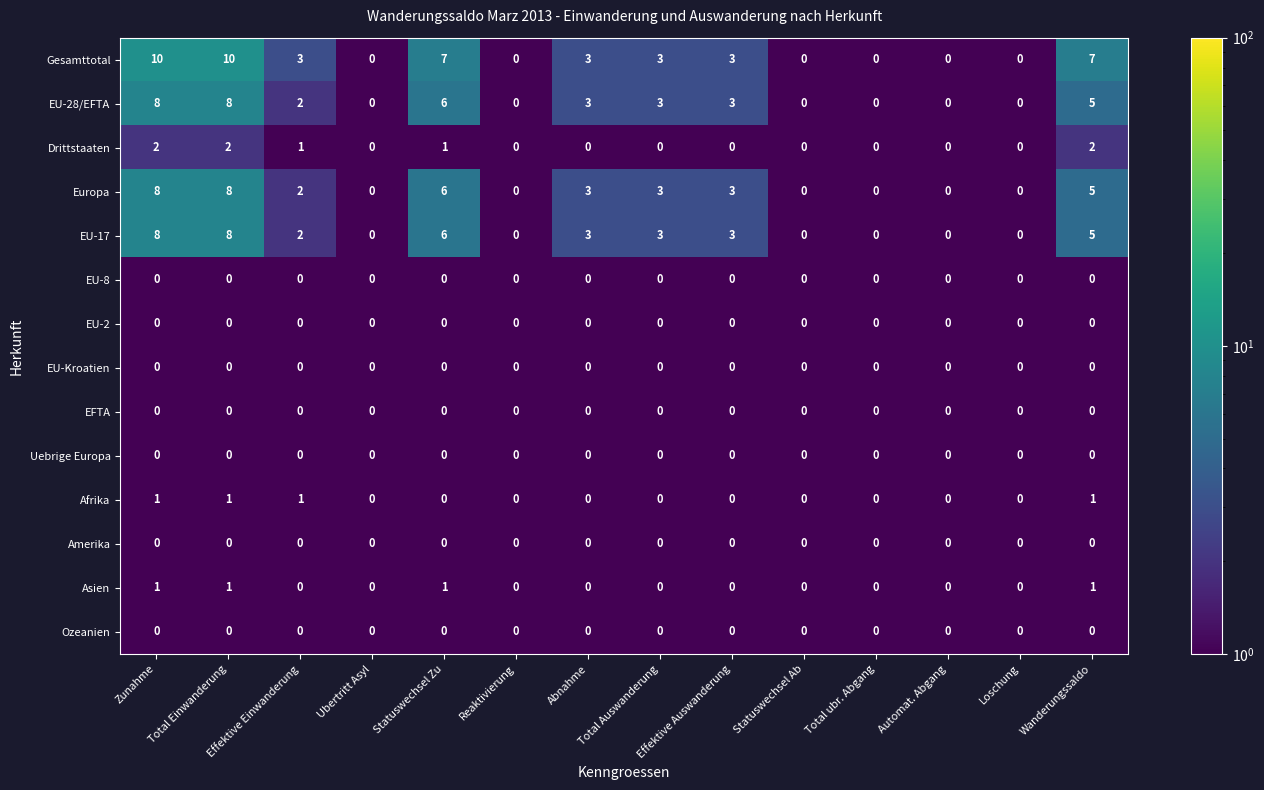

What is the total value across all series at Zunahme?

38